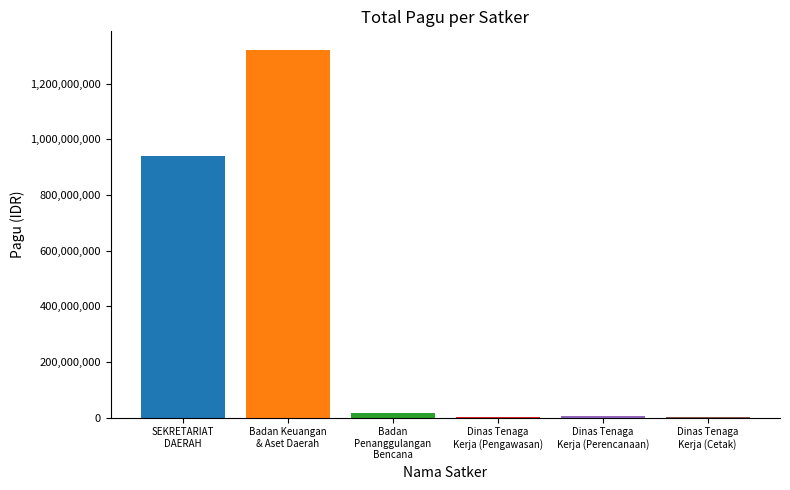

What is the maximum value shown in the chart?

1321794126